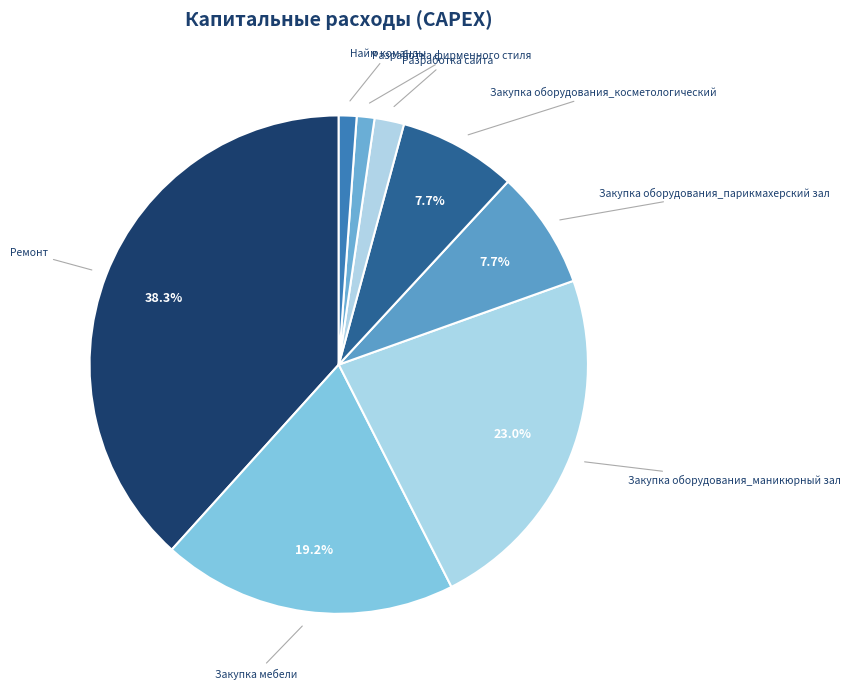

What is the largest slice in the pie chart?

Ремонт